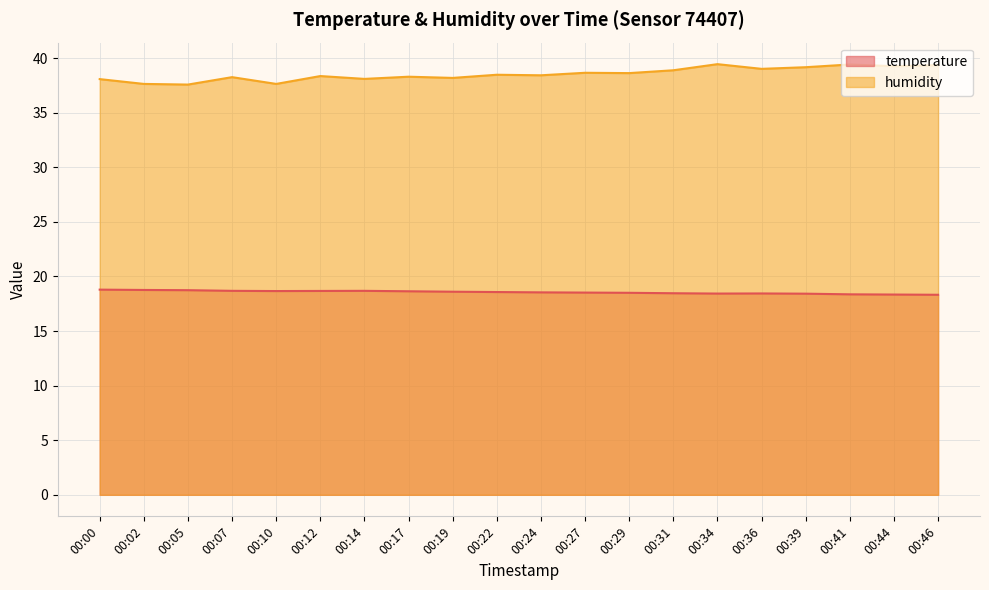

Reading right to left, what are all the values shown in this chart?

temperature: 00:46=18.3	00:44=18.3	00:41=18.4	00:39=18.4	00:36=18.4	00:34=18.4	00:31=18.5	00:29=18.5	00:27=18.5	00:24=18.5	00:22=18.6	00:19=18.6	00:17=18.6	00:14=18.7	00:12=18.7	00:10=18.7	00:07=18.7	00:05=18.7	00:02=18.8	00:00=18.8
humidity: 00:46=39.4	00:44=39.2	00:41=39.4	00:39=39.2	00:36=39.0	00:34=39.4	00:31=38.9	00:29=38.6	00:27=38.6	00:24=38.4	00:22=38.5	00:19=38.2	00:17=38.3	00:14=38.1	00:12=38.4	00:10=37.6	00:07=38.2	00:05=37.6	00:02=37.6	00:00=38.1